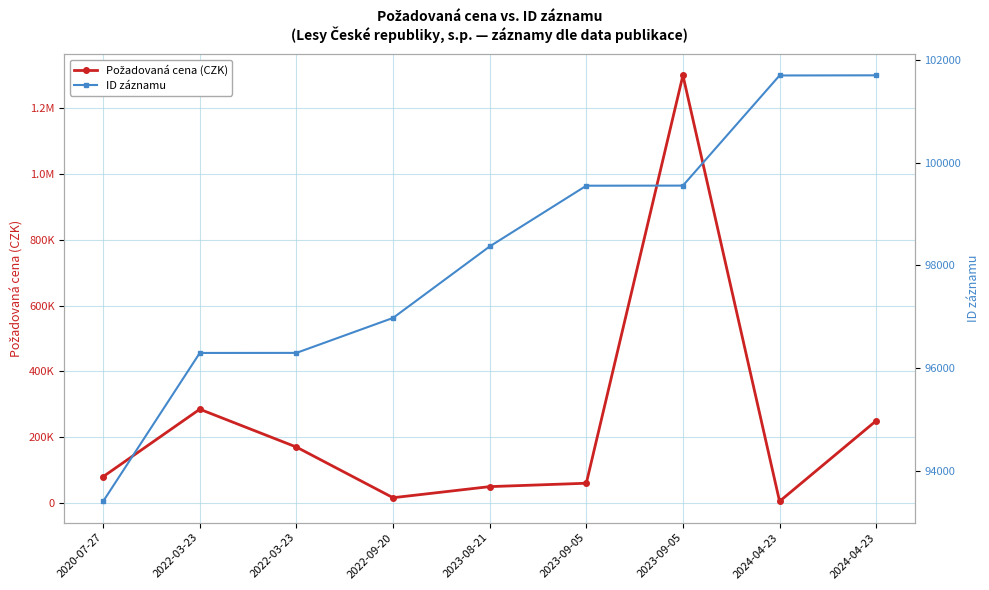

Rank the series at 2023-09-05 from lowest to highest value.

Požadovaná cena (CZK), ID záznamu